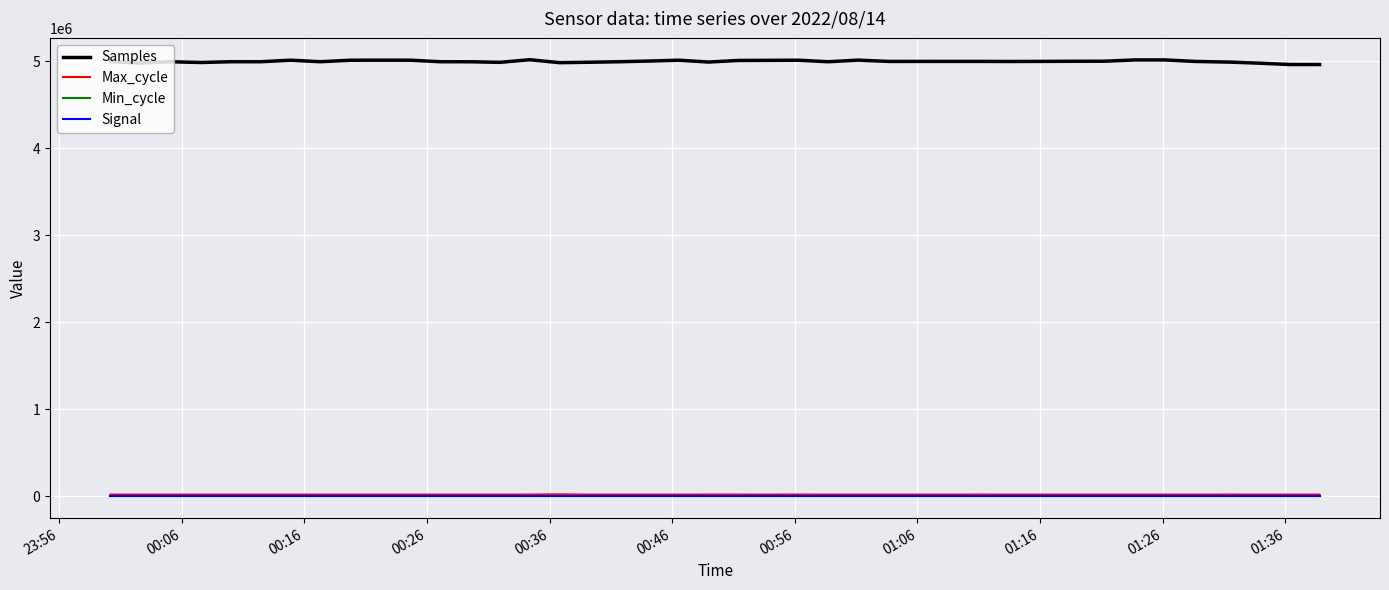

True or false: Samples and Min_cycle intersect in this chart.

False